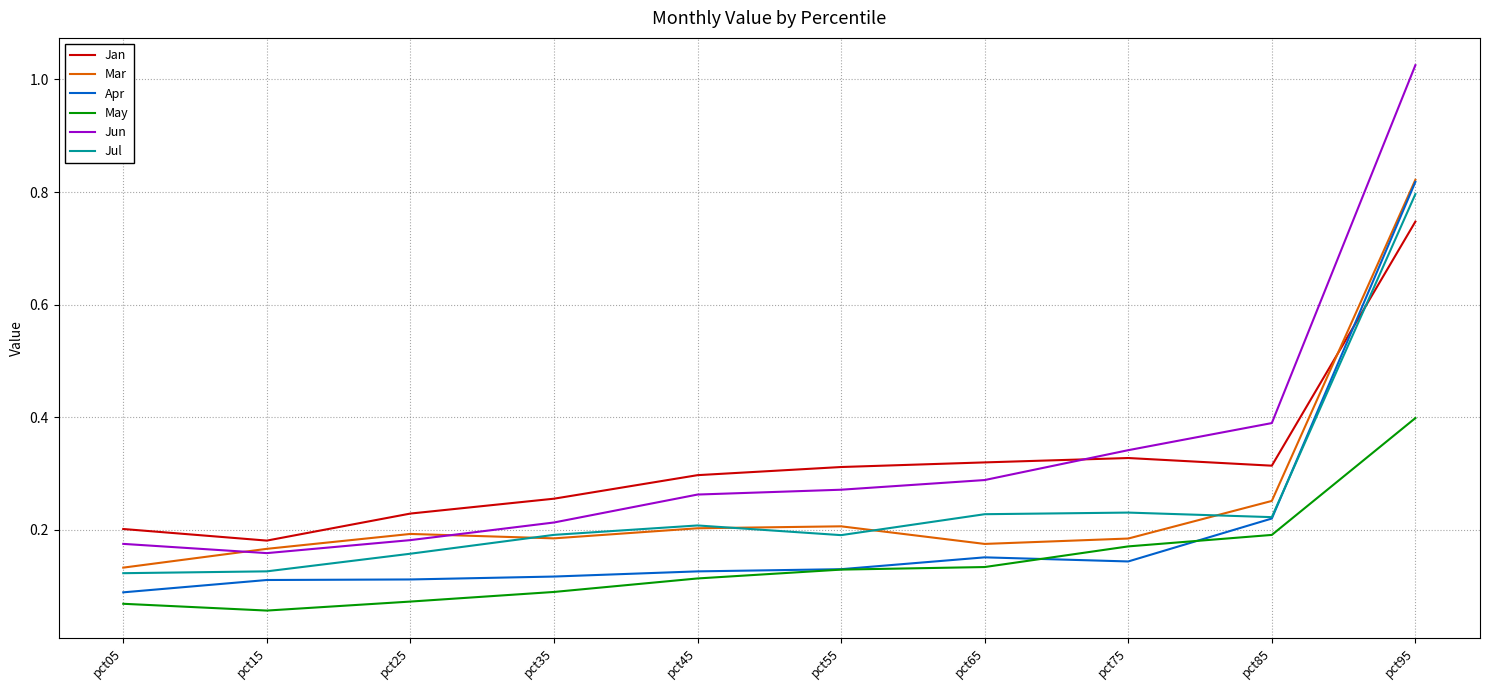

Which series has the largest range (max minus min)?

Jun